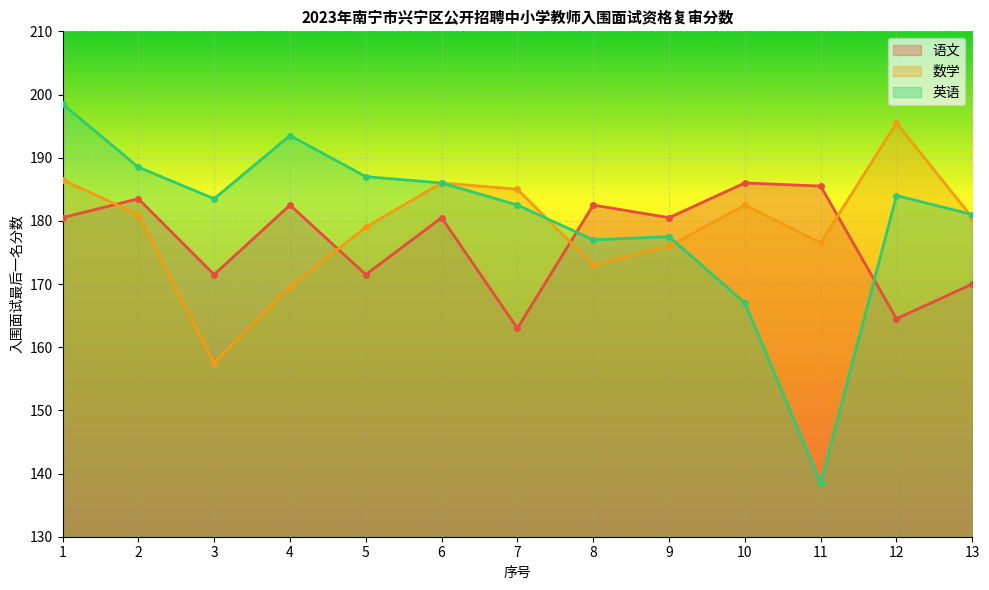

How many lines are shown in the chart?

3